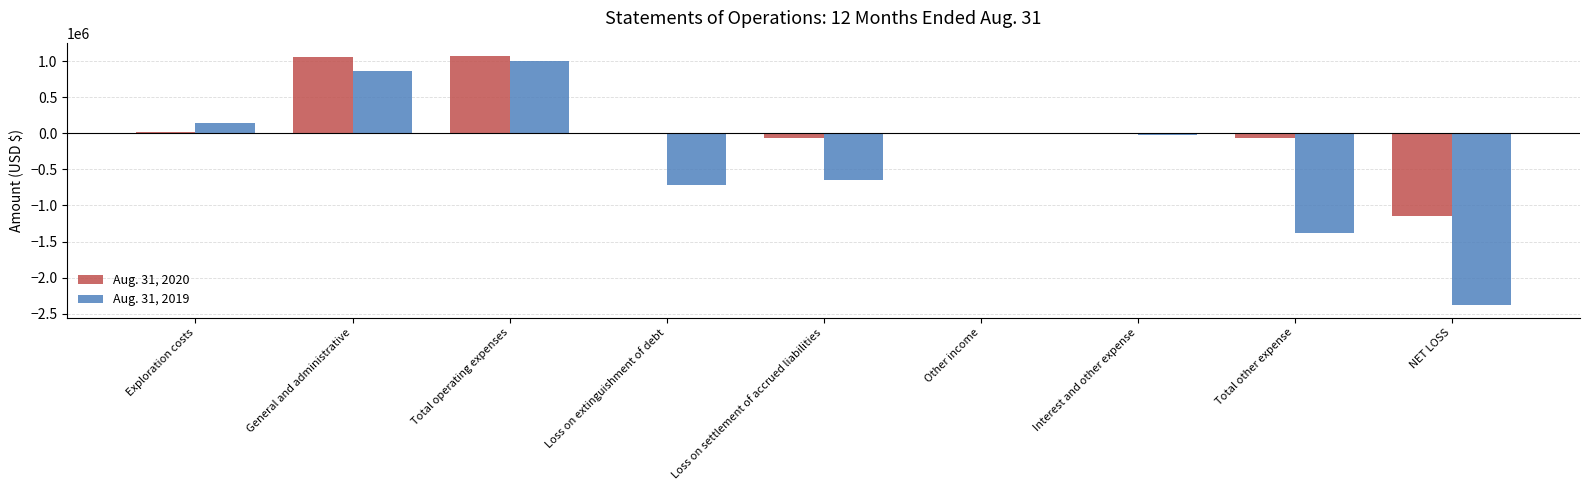

Which category has the highest value in the Aug. 31, 2019 series?

Total operating expenses